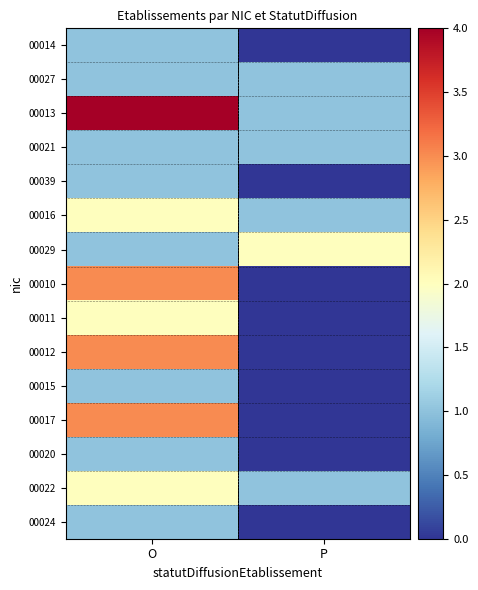

What is the difference between the highest and lowest values at O?

3